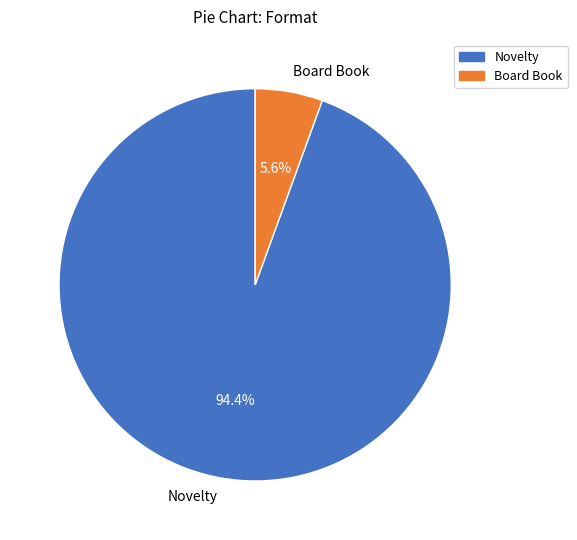

Is there any slice that represents more than half of the pie?

Yes